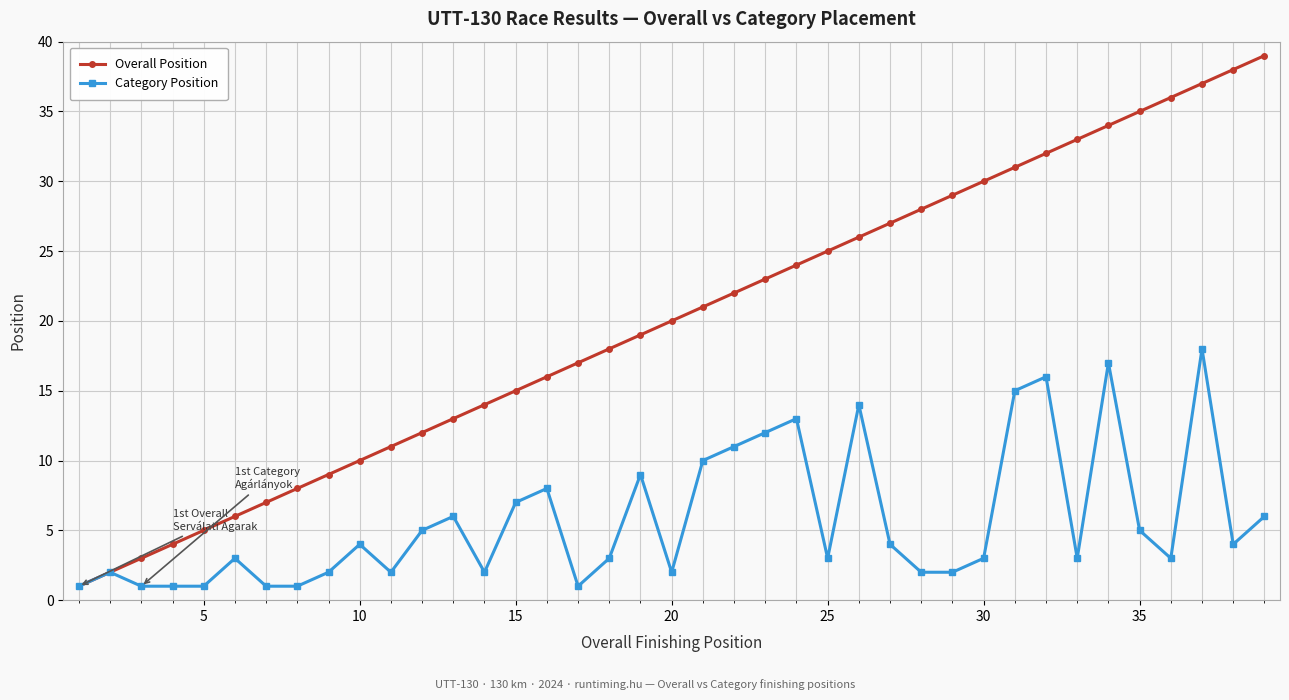

What are all the series names shown in the legend?

Overall Position, Category Position